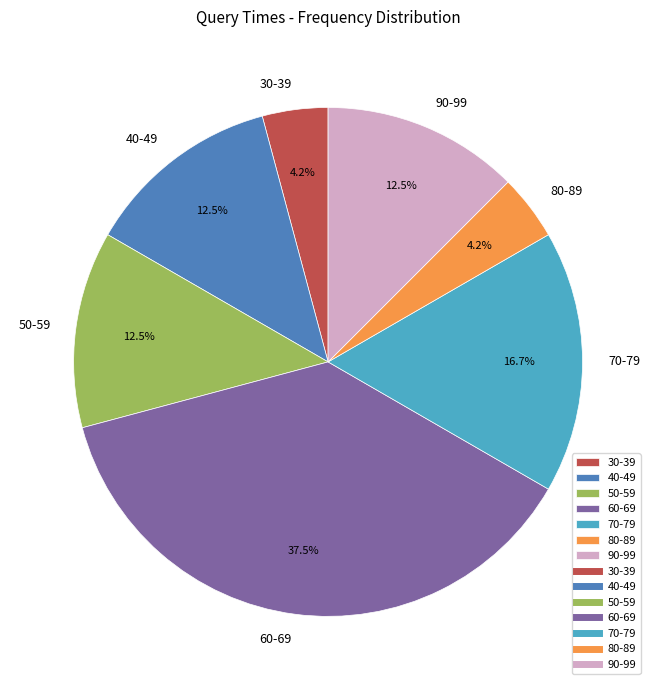

Which slice is the largest?

60-69